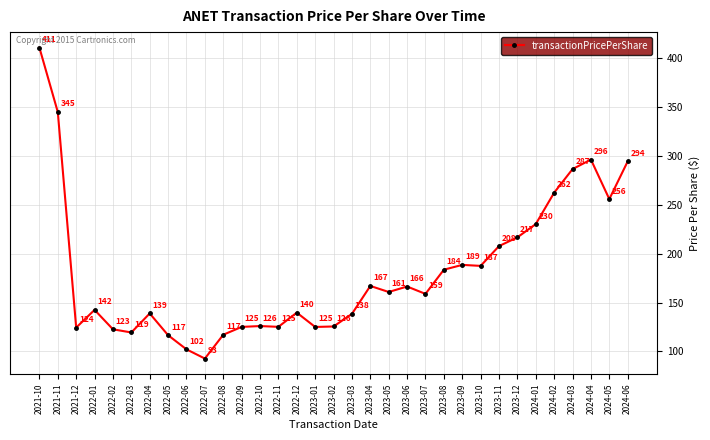

How many points are lower than both their immediate neighbors (excluding endpoints)?

9